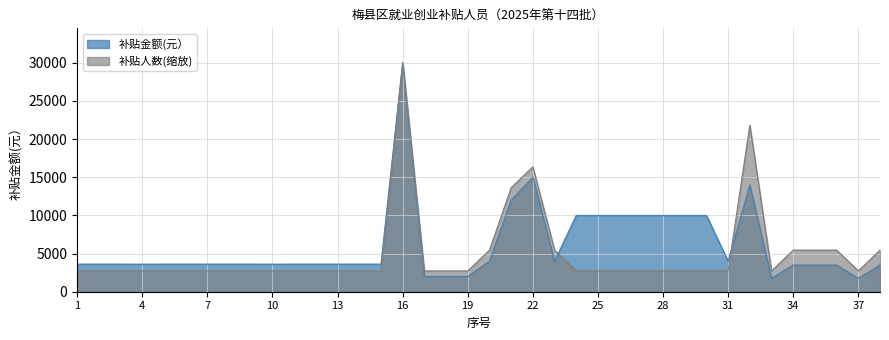

How many interior local valleys does the 补贴金额(元） series have?

6